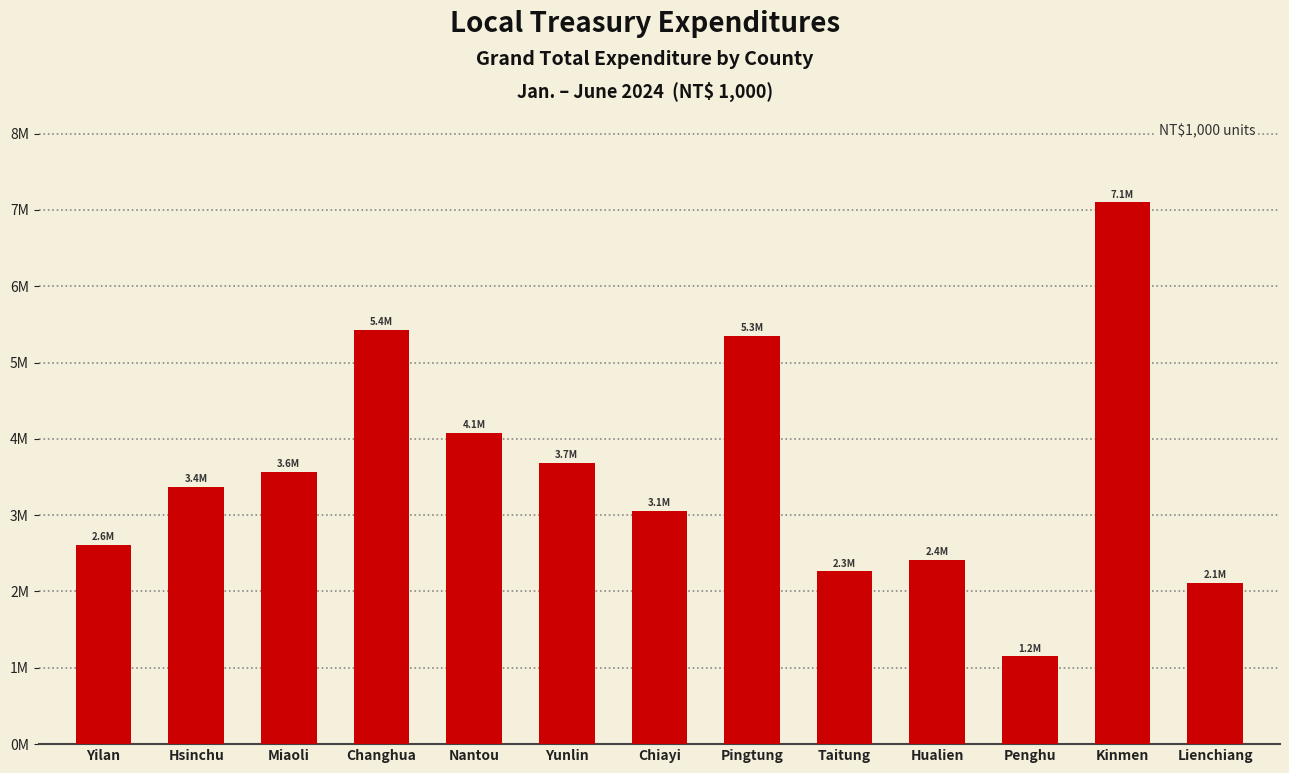

What is the ratio of the value at Hualien to the value at Miaoli?

0.7